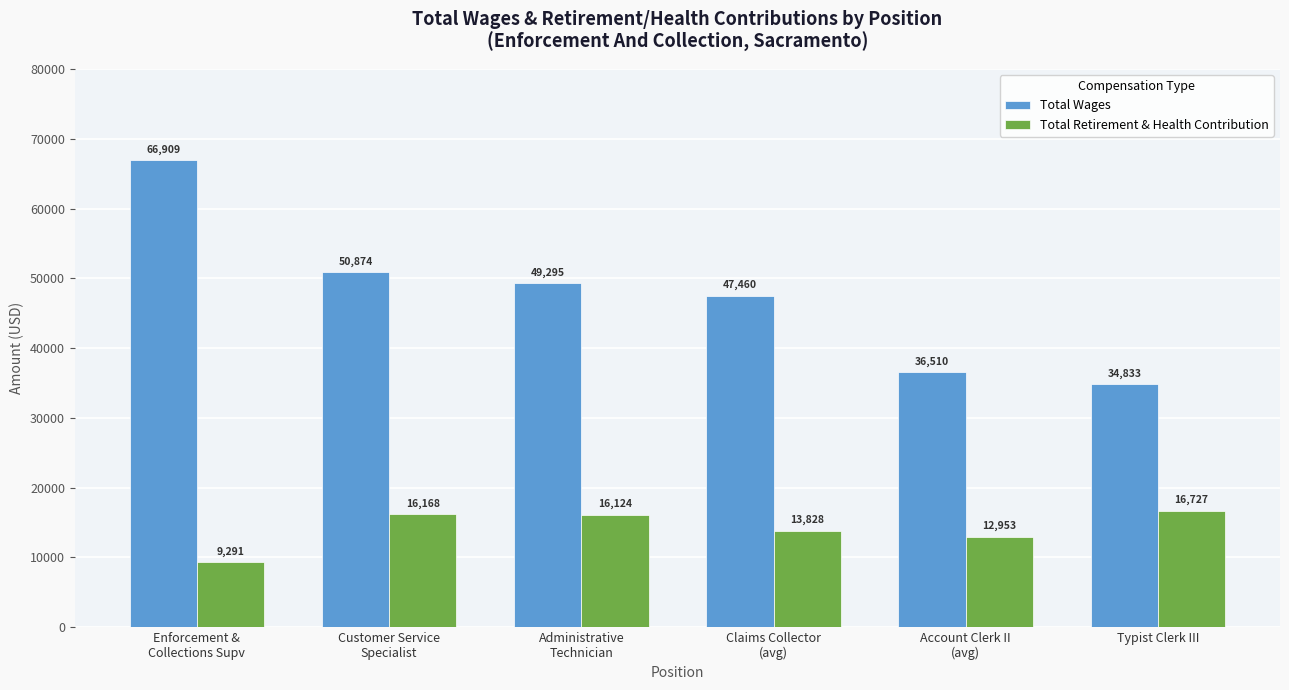

Rank the series by their average value, from lowest to highest.

Total Retirement & Health Contribution, Total Wages